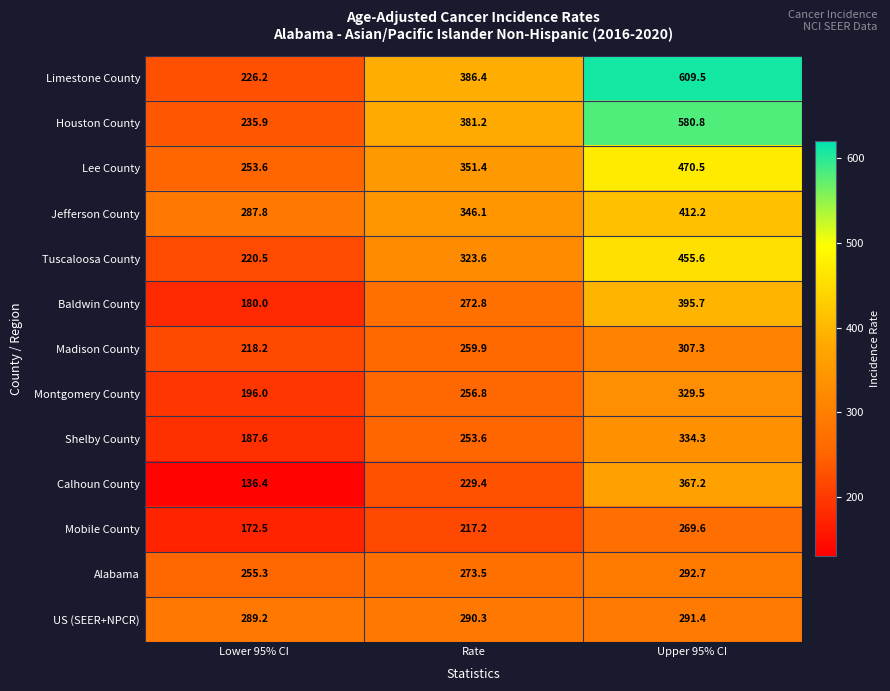

Is it true that US (SEER+NPCR) equals 291.4 at Upper 95% CI?

True